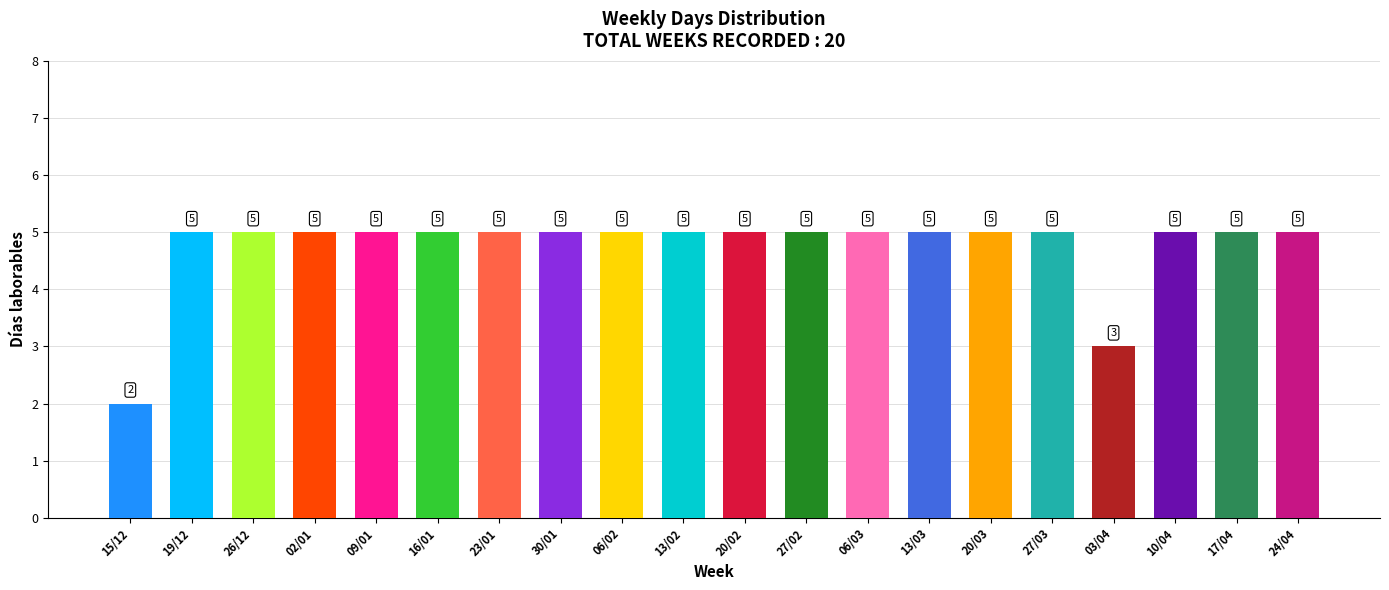

Which series has the largest total across all categories?

Días laborables